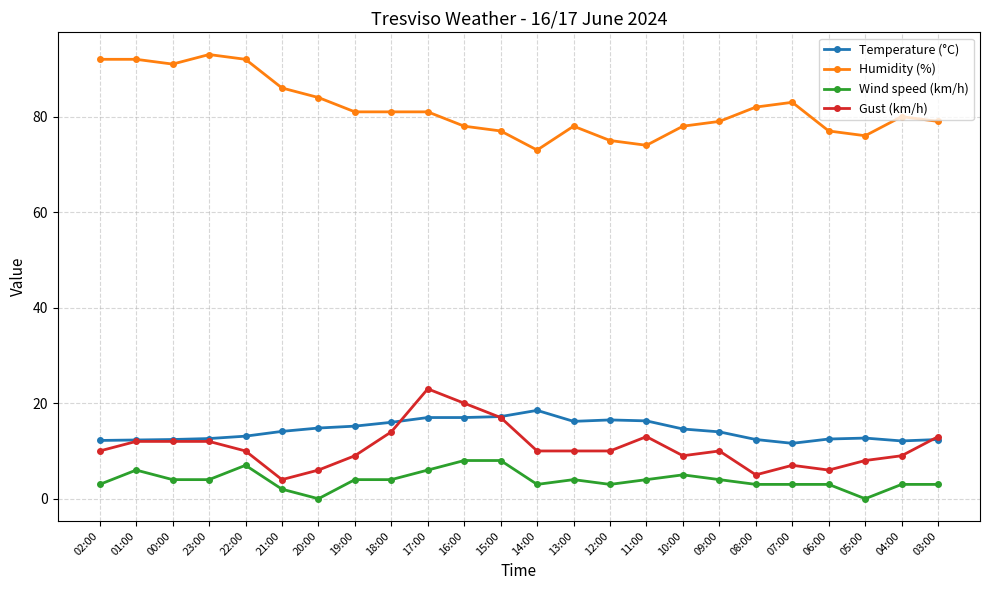

What is the maximum value for Gust (km/h)?

23.0